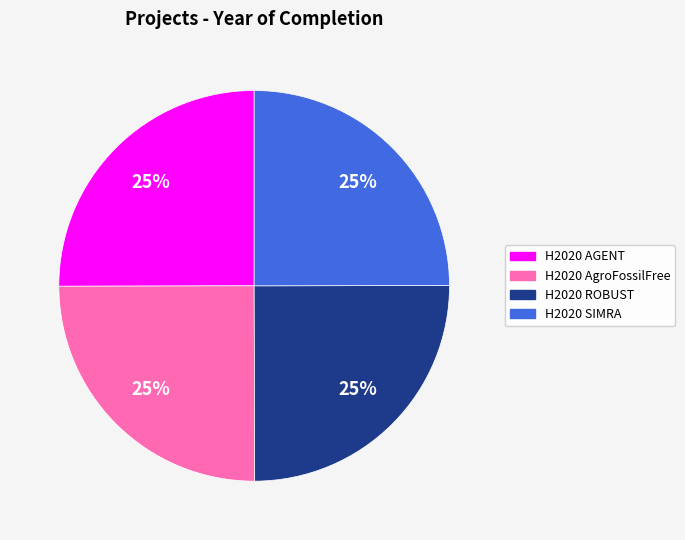

Is there a majority slice in this chart?

No